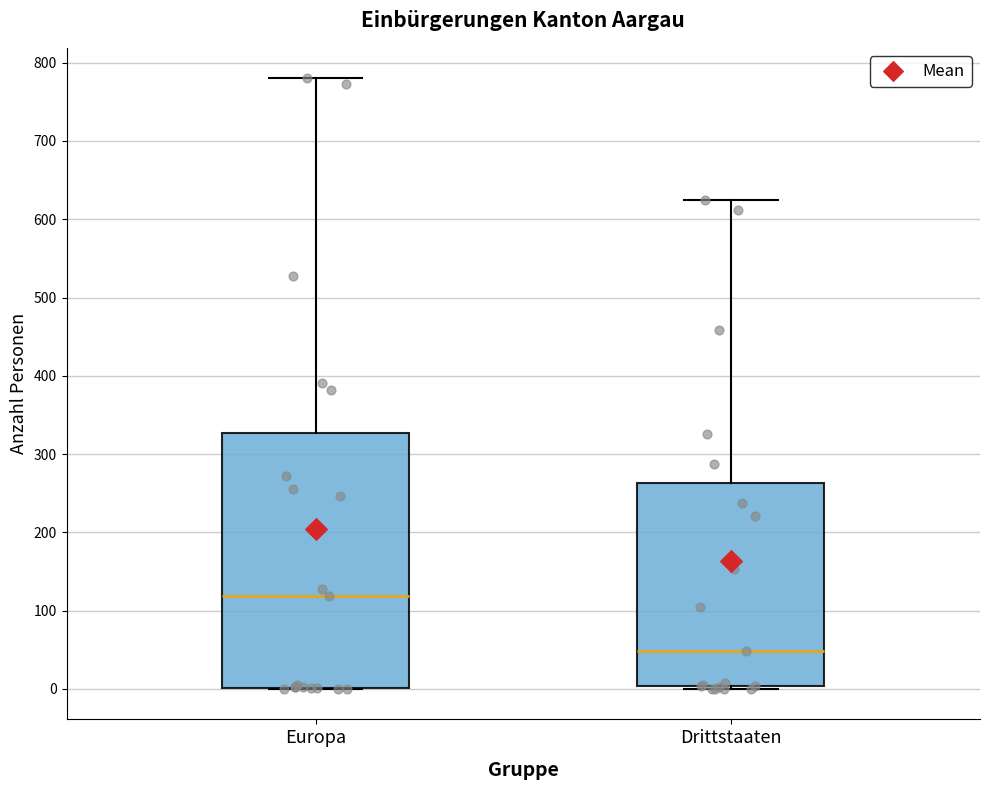

Which box is the tallest, from its lower edge to its upper edge?

Europa